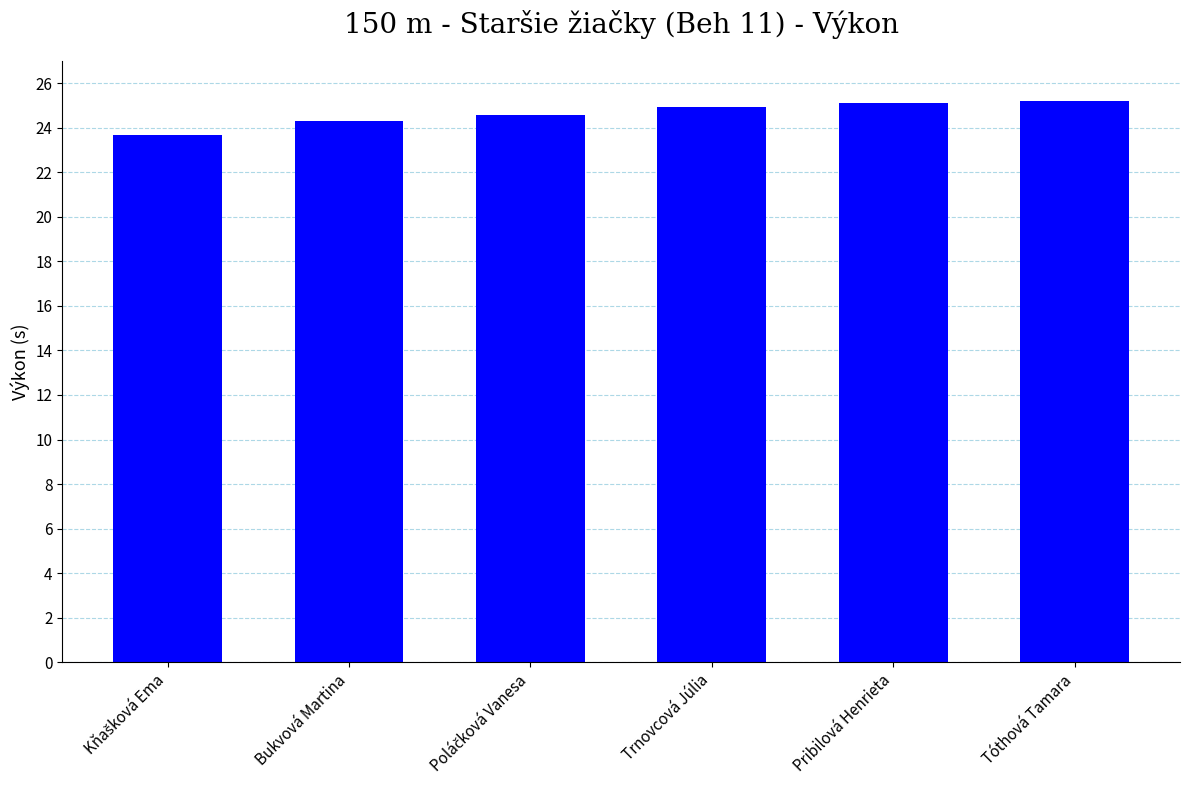

What is the label of the 6th bar from the left?

Tóthová Tamara